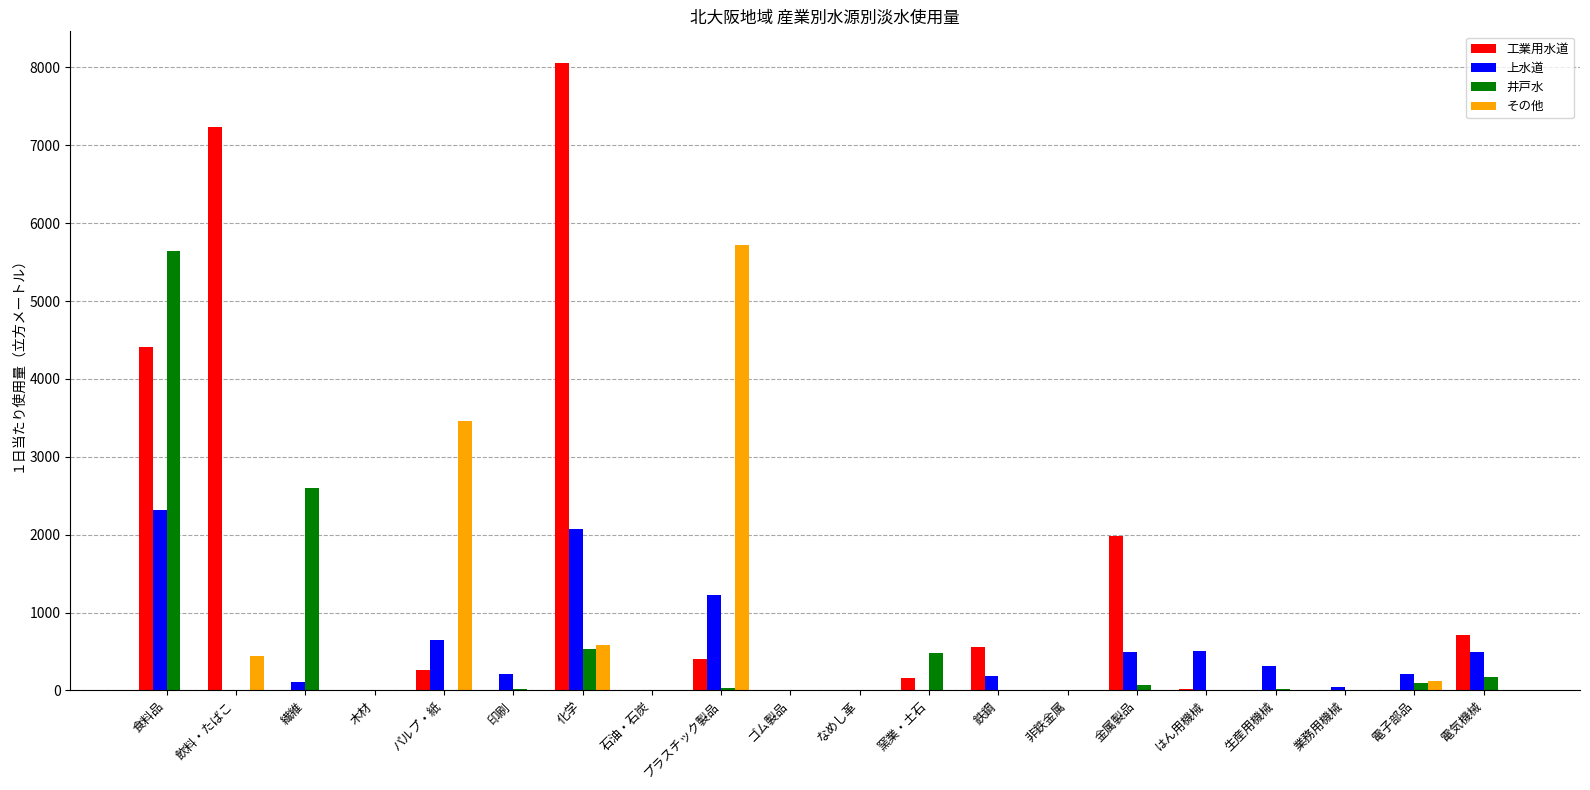

How many groups of bars are there?

20